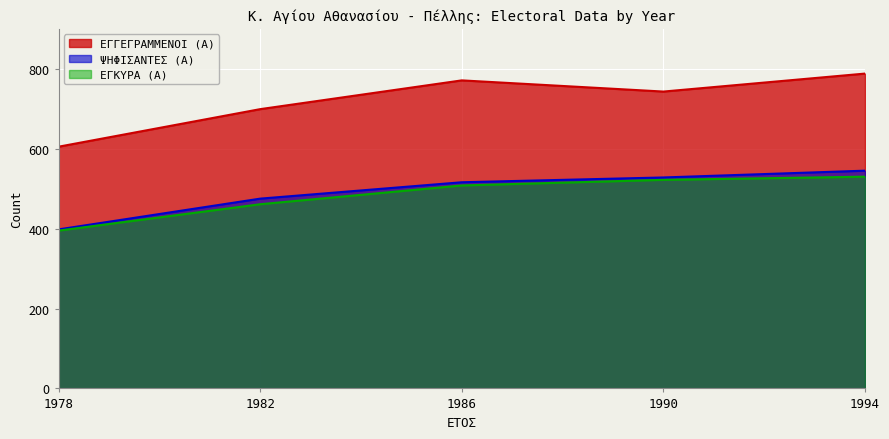

What is the value of the ΨΗΦΙΣΑΝΤΕΣ (Α) point at the 5th from the left?

545